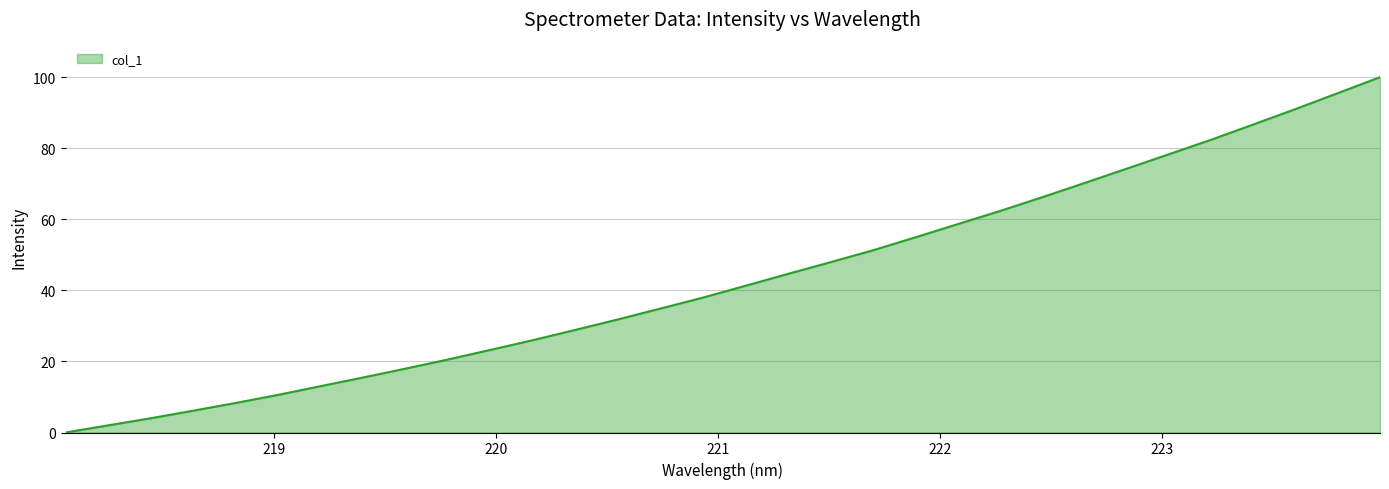

What is the maximum value shown in the chart?

100.0